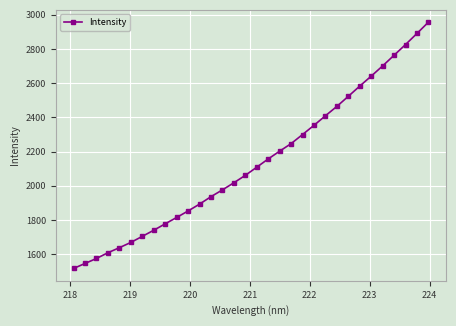

What is the minimum value shown in the chart?

1516.0